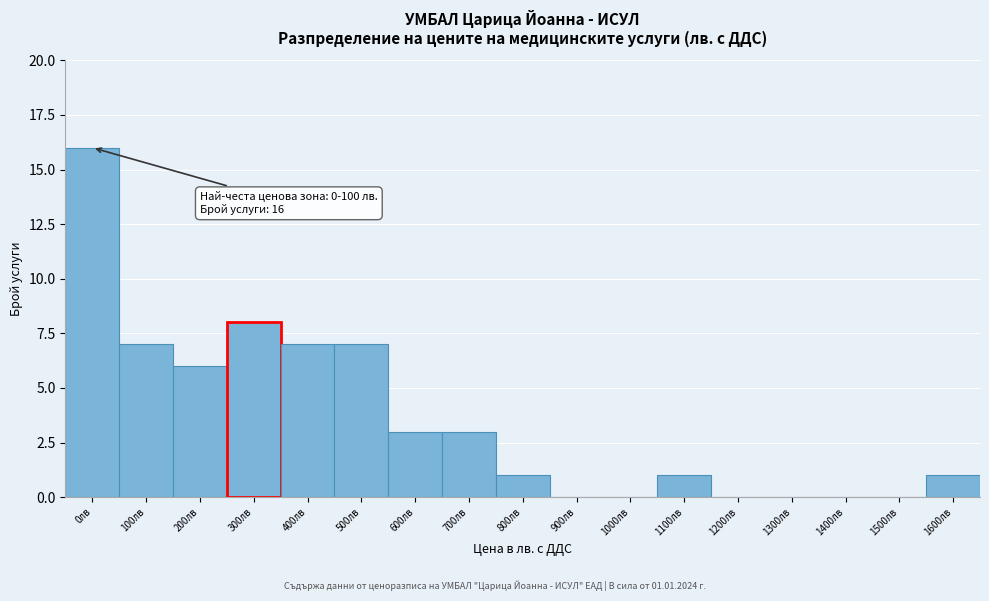

Reading left to right, what are all the values shown in this chart?

0лв=16	100лв=7	200лв=6	300лв=8	400лв=7	500лв=7	600лв=3	700лв=3	800лв=1	900лв=0	1000лв=0	1100лв=1	1200лв=0	1300лв=0	1400лв=0	1500лв=0	1600лв=1